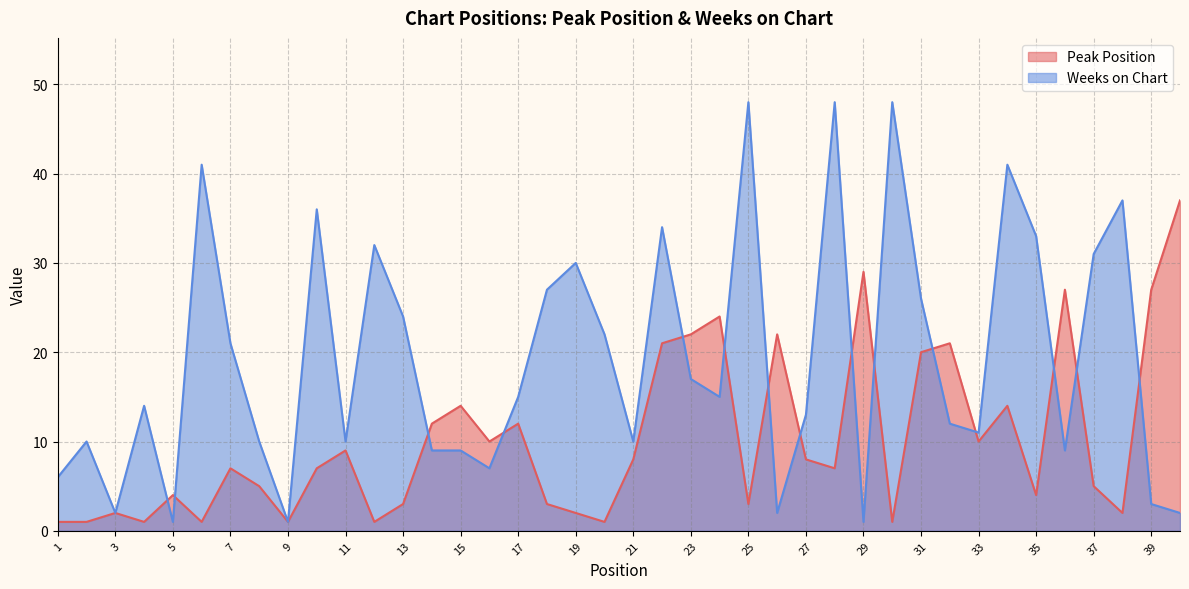

Count the number of data series in this chart.

2